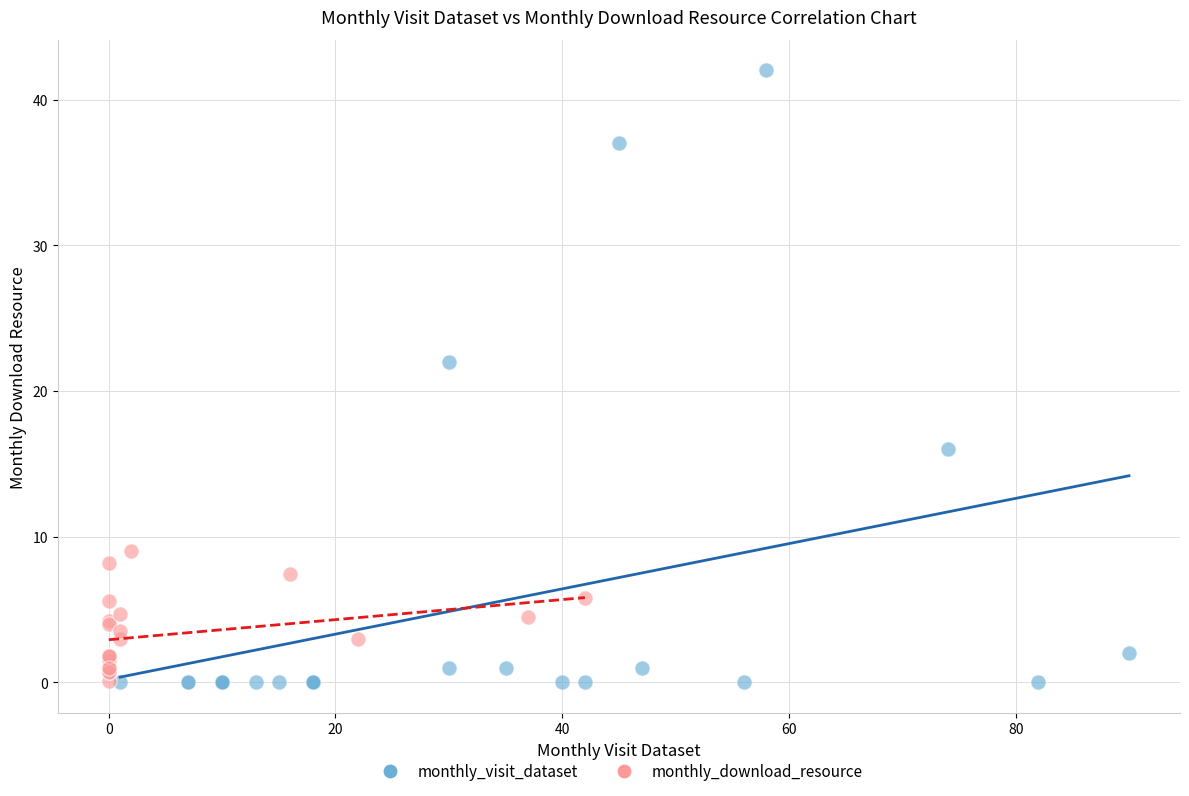

Which series has the largest Y range (max minus min)?

monthly_visit_dataset